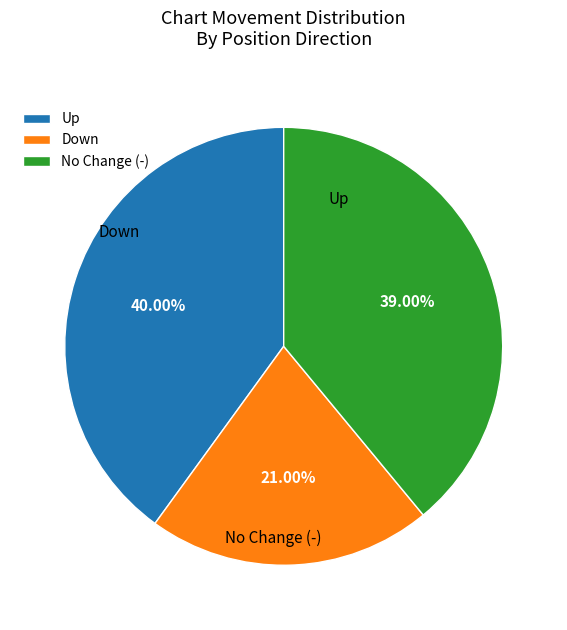

Between No Change (-) and Up, which is larger?

Up